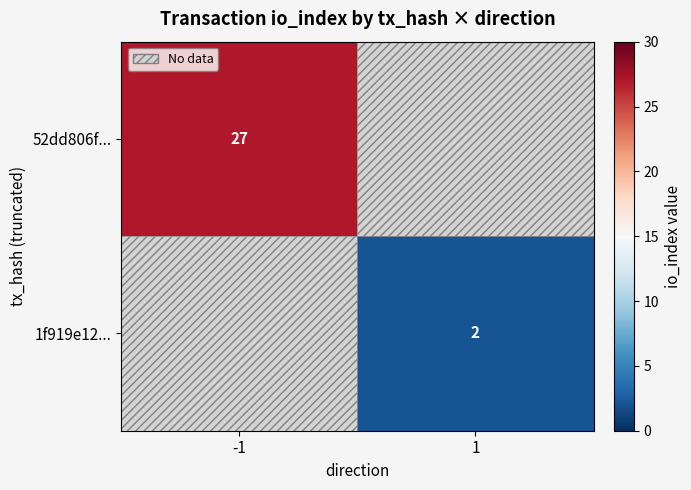

Which label corresponds to the smallest value in the chart?

1